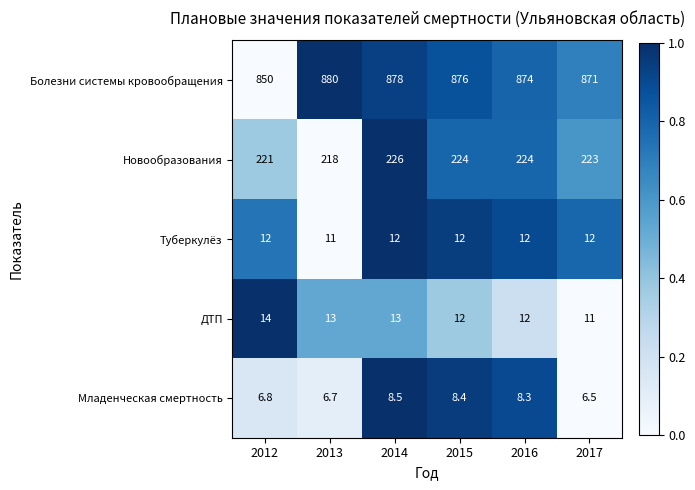

What is the sum of all Туберкулёз values?

71.0